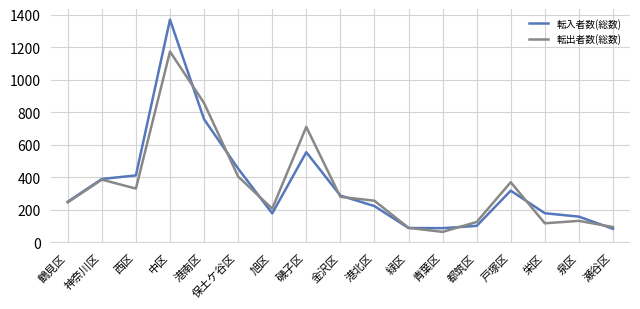

What position from the right is 栄区?

3